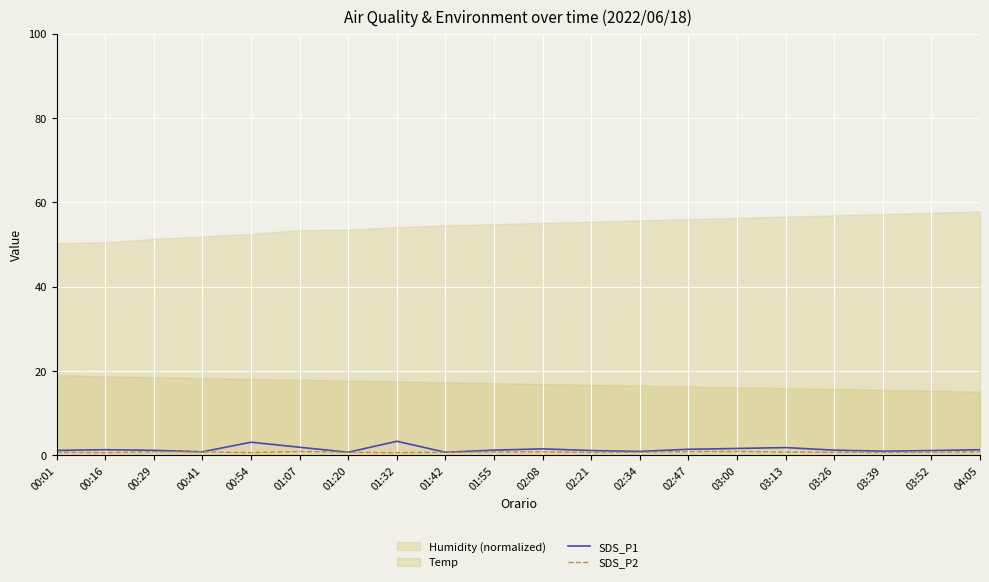

True or false: SDS_P2 and SDS_P1 cross at least once.

False